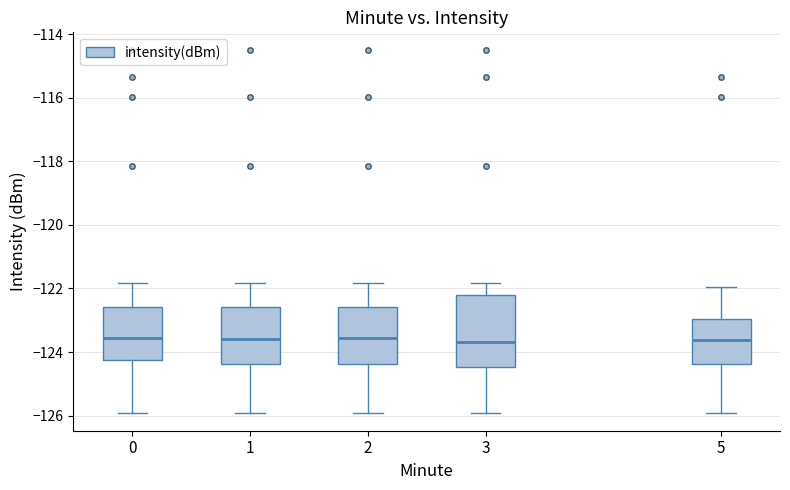

Which box is the tallest, from its lower edge to its upper edge?

3